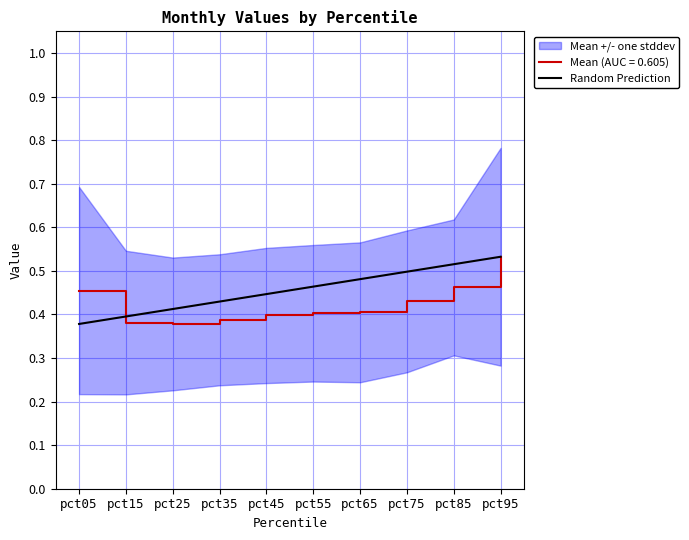

What is the difference between the second highest and second lowest values?

0.1